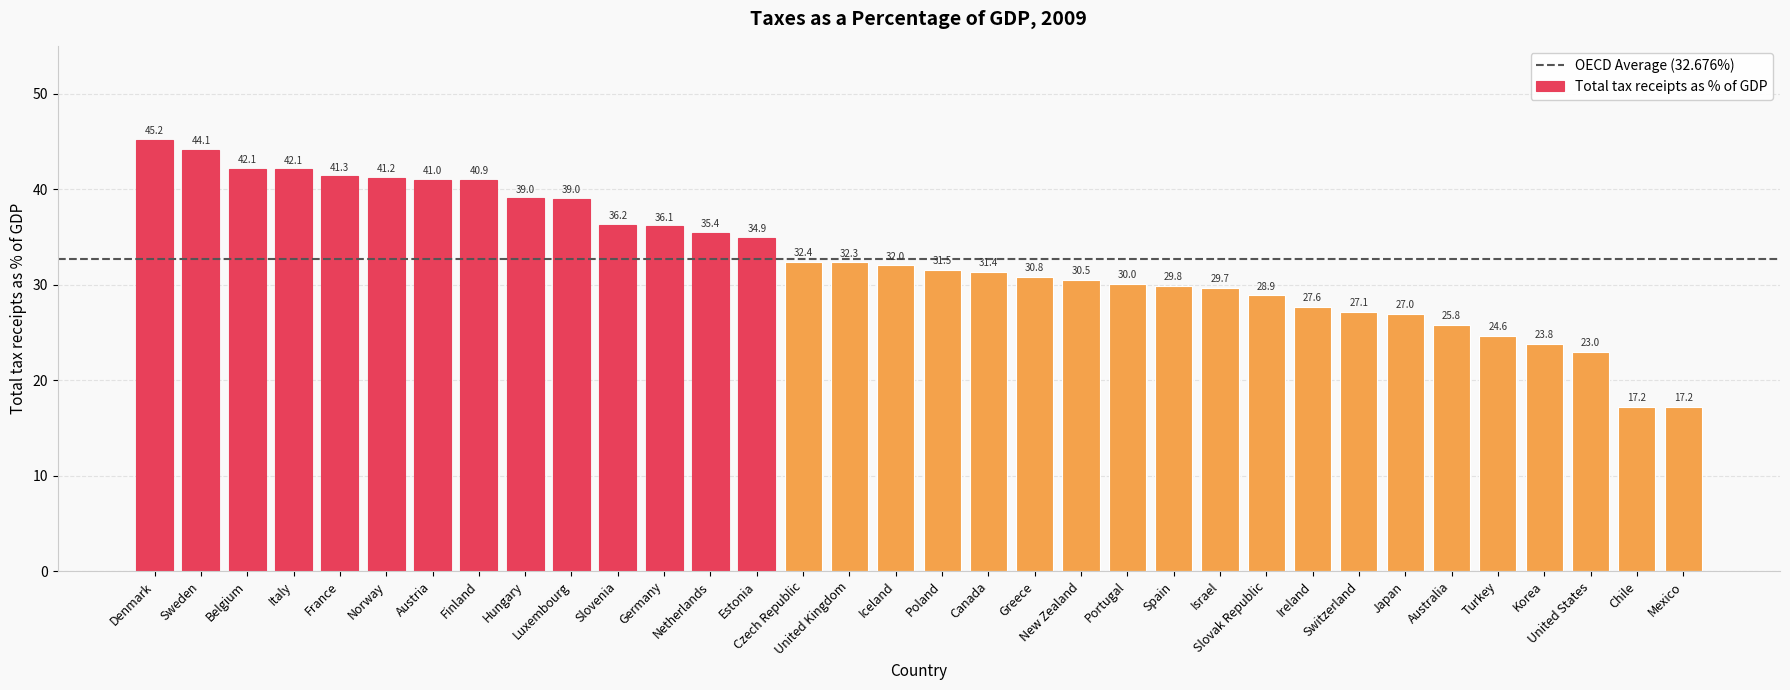

What is the value of the 33rd bar from the left?

17.2